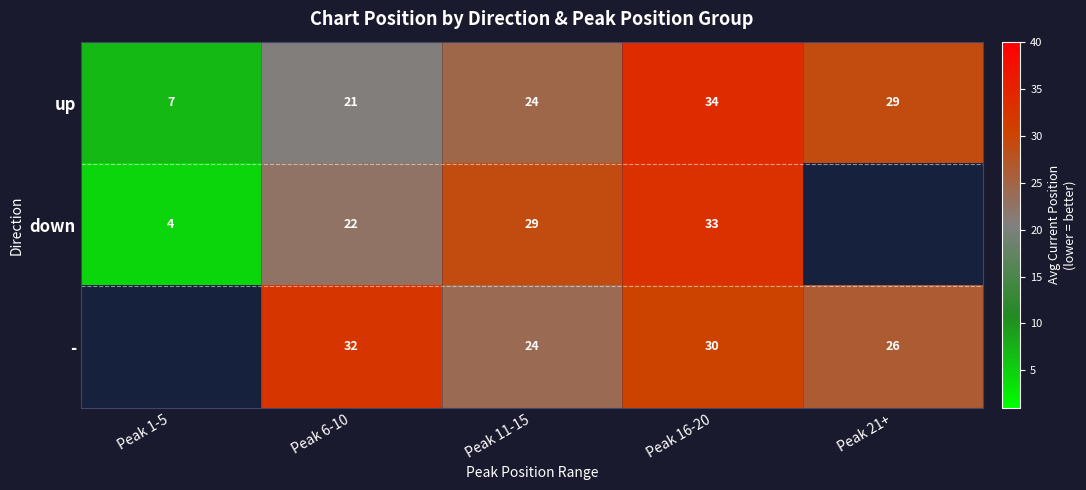

Is the value of up at Peak 6-10 greater than the value of - at Peak 21+?

No